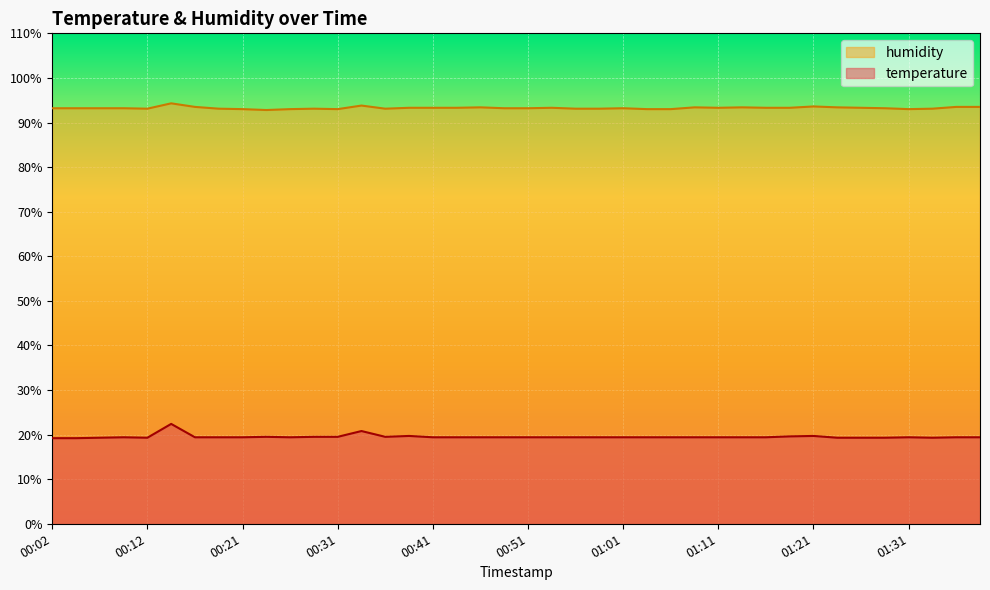

Which category has the lowest value in the temperature series?

00:02